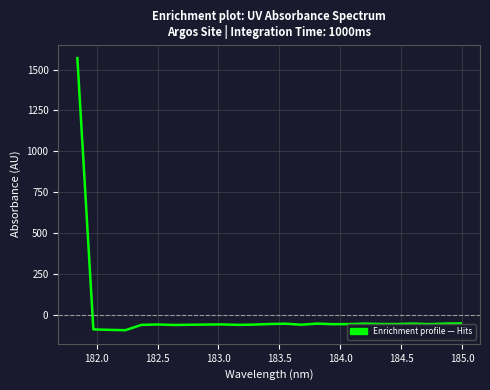

What is the greatest value displayed?

1569.6